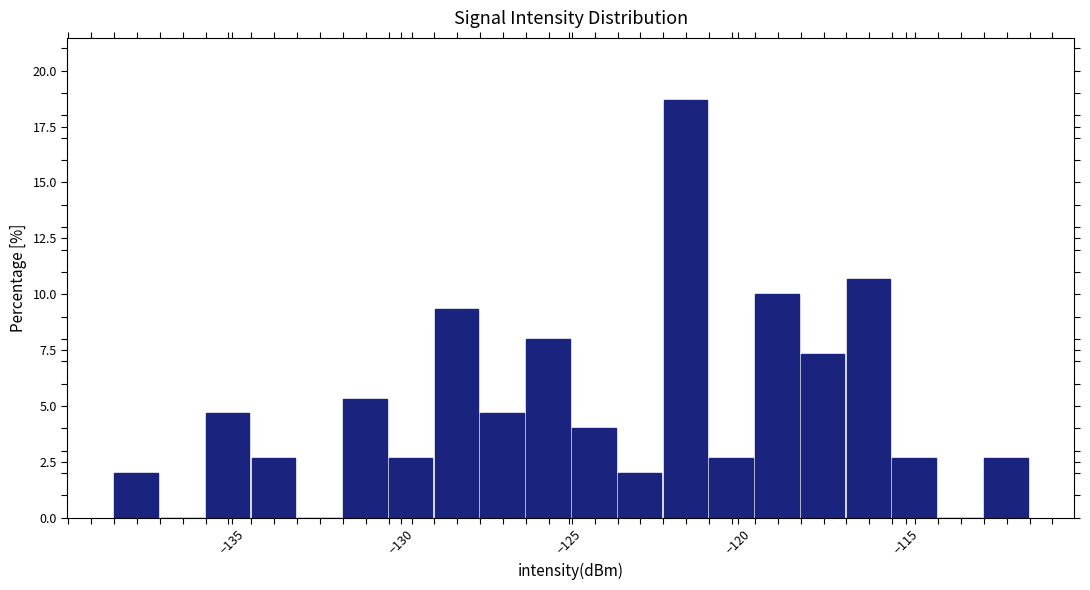

Around what value on the x-axis is the tallest bar? Give the approximate position of its centre, as read against the axis.

-121.5